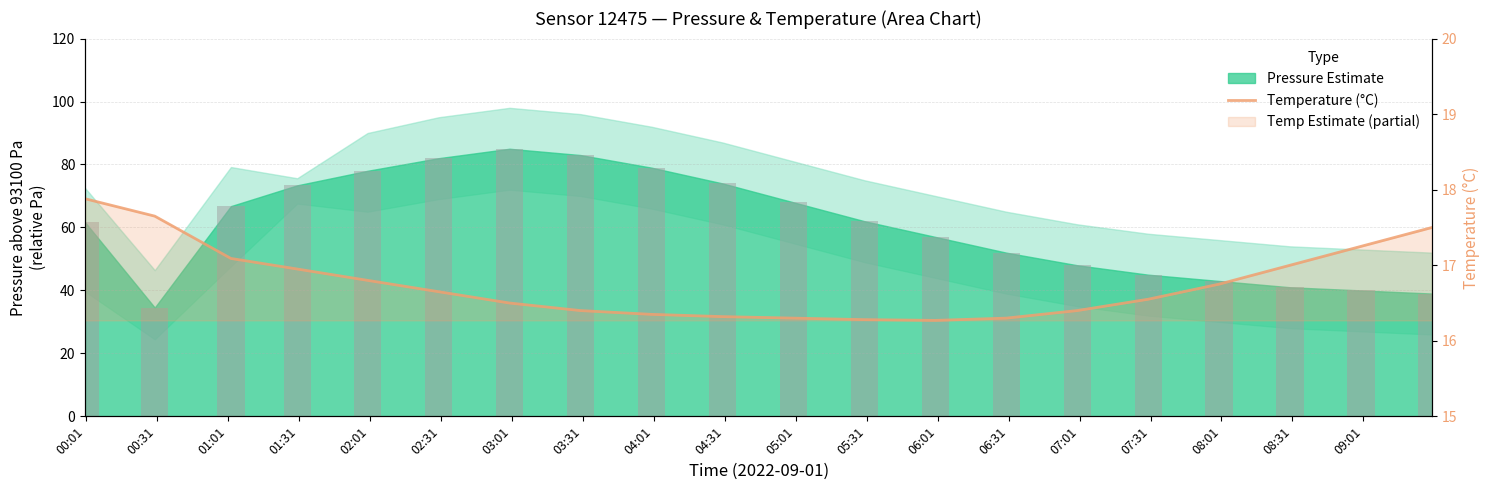

The value at 03:01 is 10.0. True or false?

False